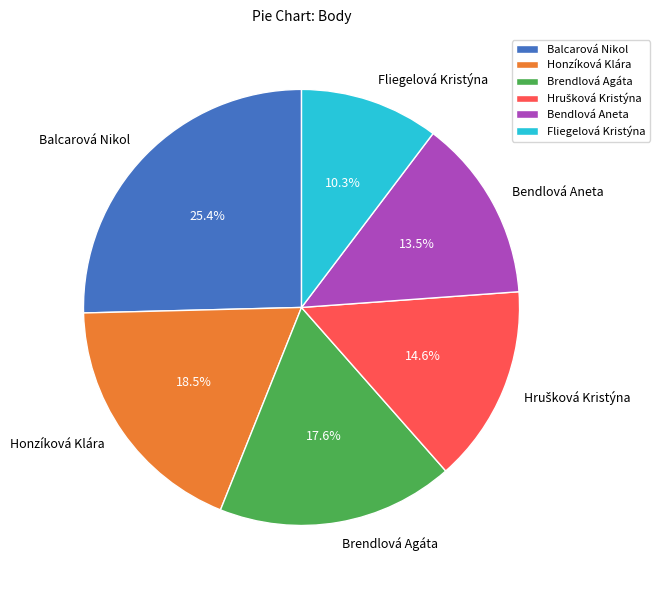

To the nearest percent, what portion does Fliegelová Kristýna represent?

10%